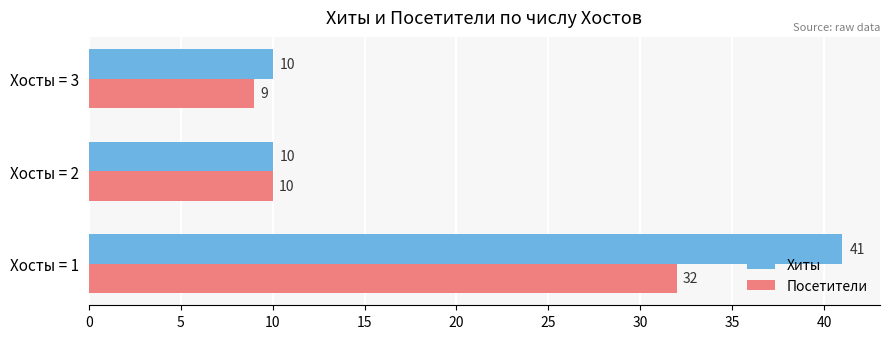

The Хиты series shows 10 at Хосты = 3. True or false?

True